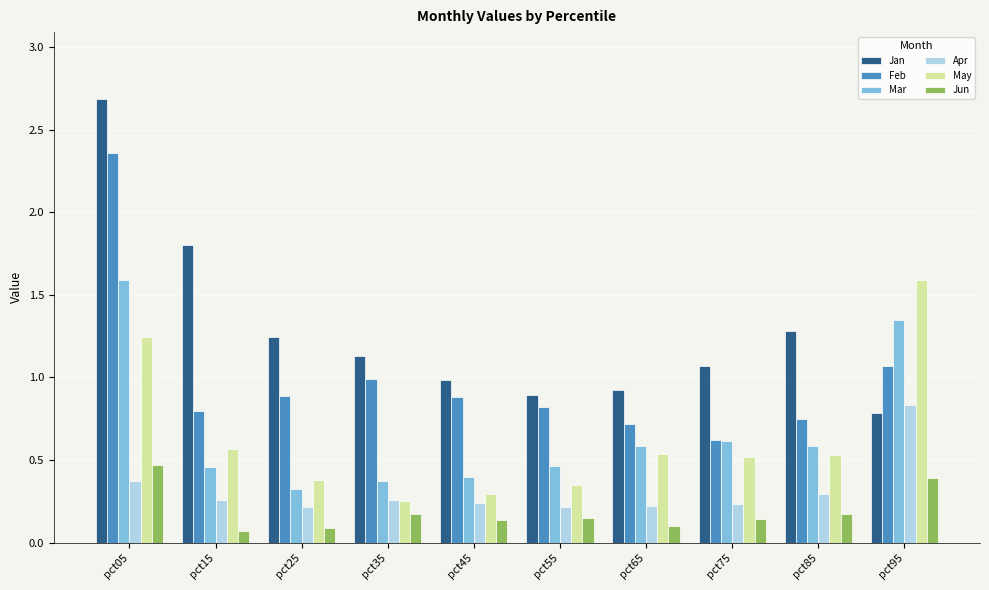

The Jun series shows 0.2 at pct95. True or false?

False